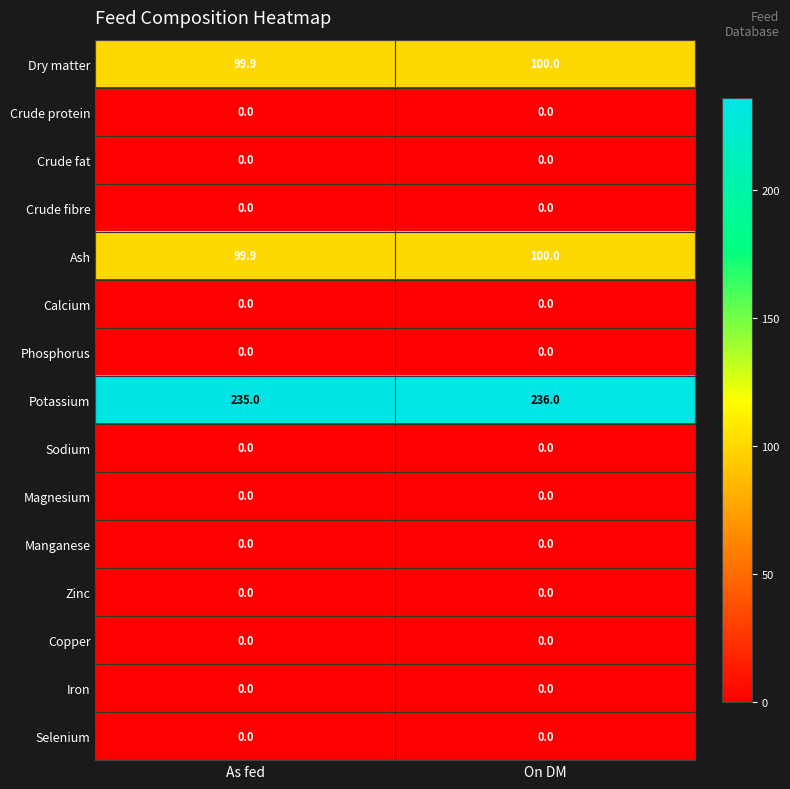

How many distinct data groups are displayed?

15